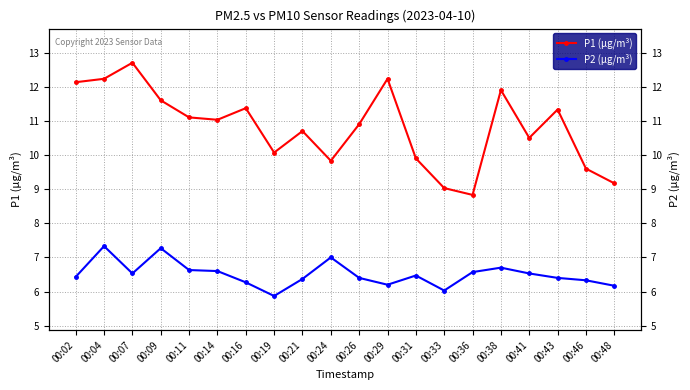

Which series changed the most between 00:09 and 00:33?

P1 (µg/m³)